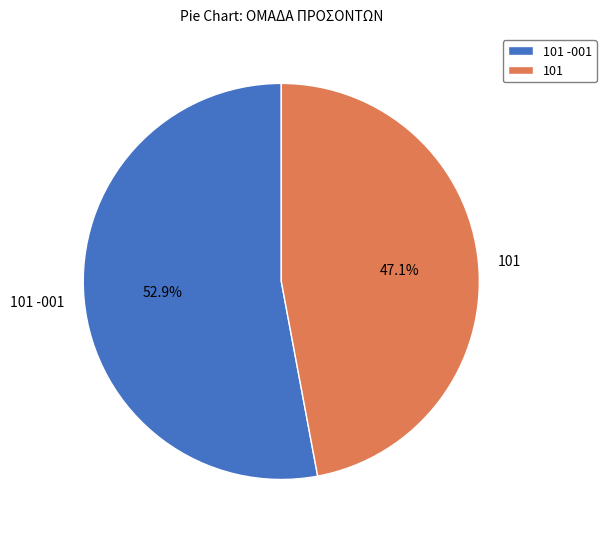

To the nearest percent, what is the combined percentage of 101 -001 and 101?

100%